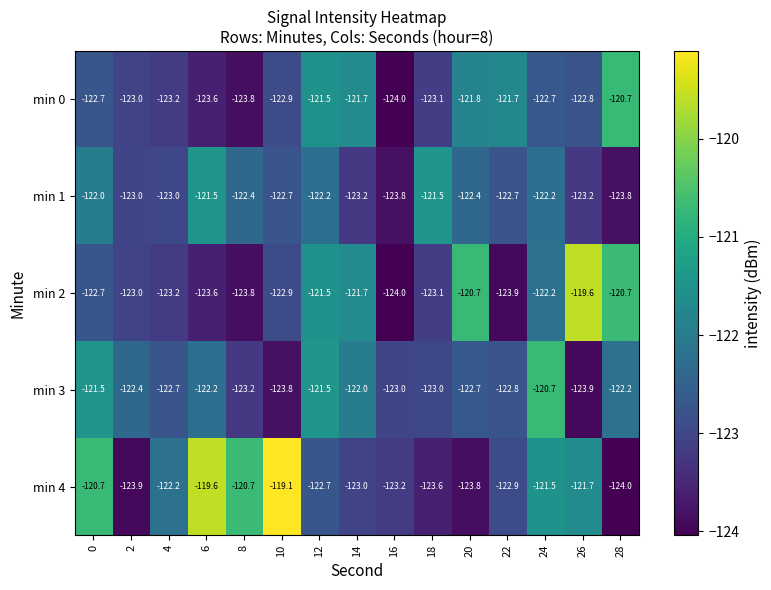

What is the sum of the min 0 values at 4 and 12?

-244.7